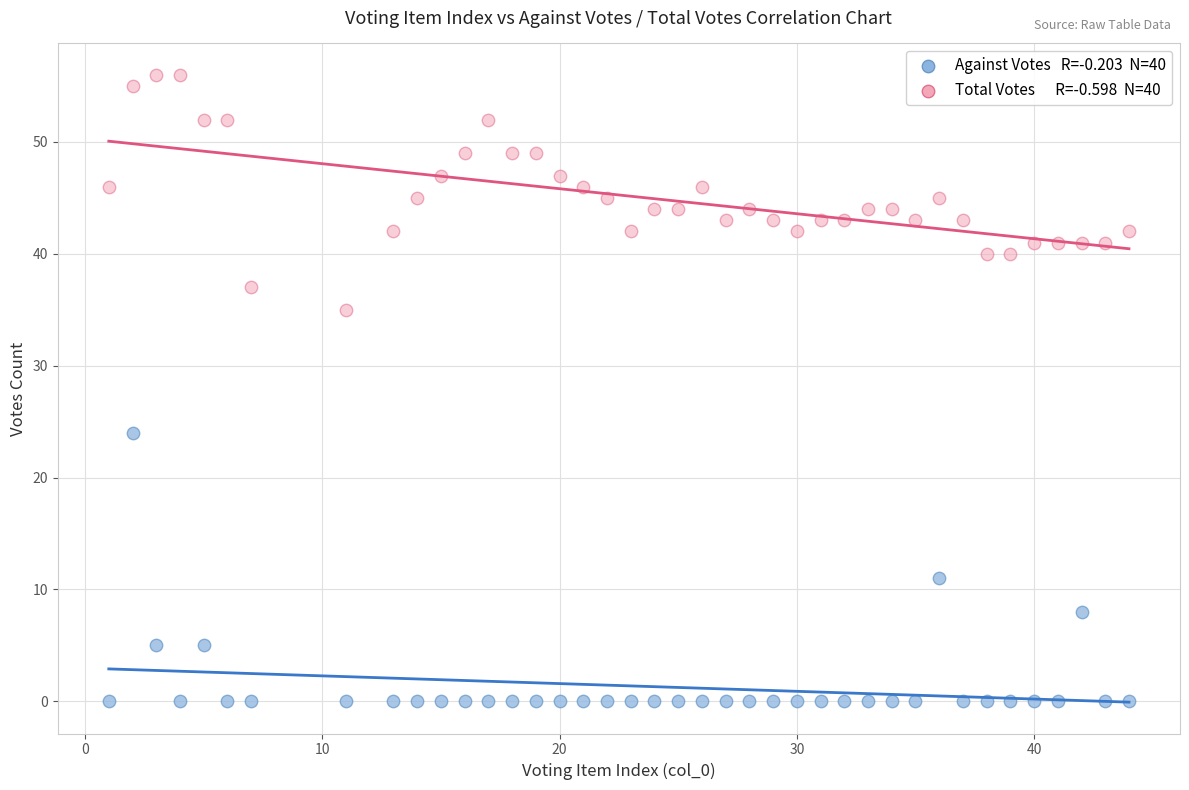

Across all series, what Y value is closest to 28?

24